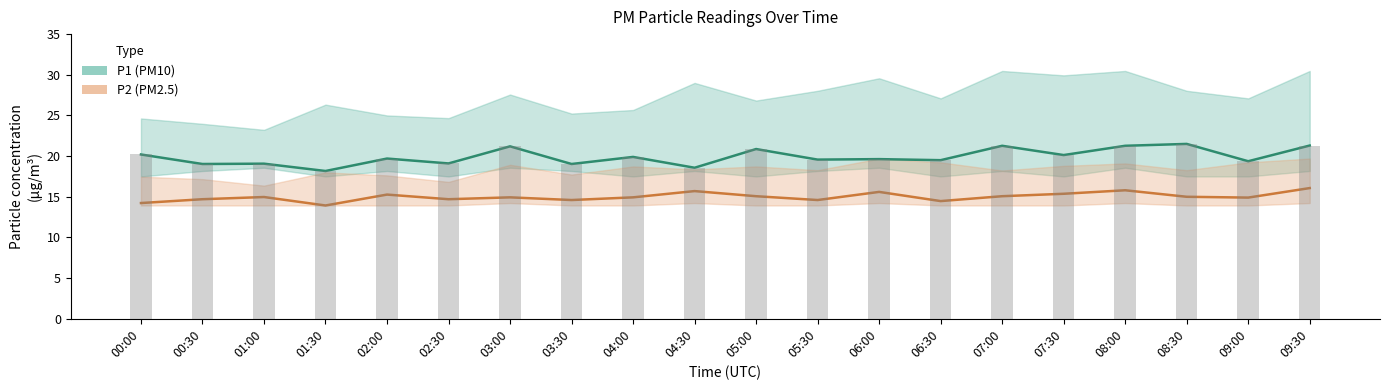

Reading left to right, what are all the values shown in this chart?

P1 (PM10): 20.2	19.0	19.1	18.2	19.7	19.1	21.2	19.0	19.9	18.6	20.9	19.6	19.6	19.5	21.3	20.1	21.3	21.5	19.4	21.3
P2 (PM2.5): 14.2	14.7	15.0	13.9	15.3	14.7	14.9	14.6	14.9	15.7	15.1	14.6	15.6	14.5	15.1	15.4	15.8	15.0	14.9	16.1